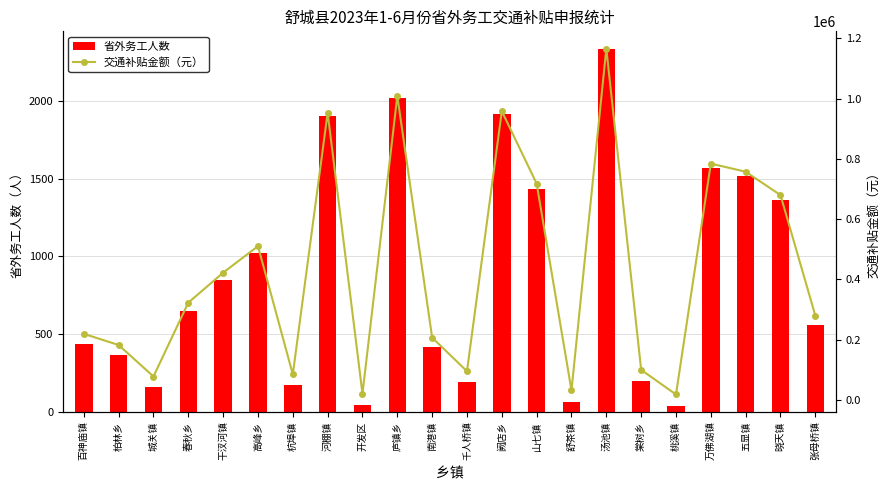

Which category has the highest value in the 交通补贴金额（元） series?

汤池镇